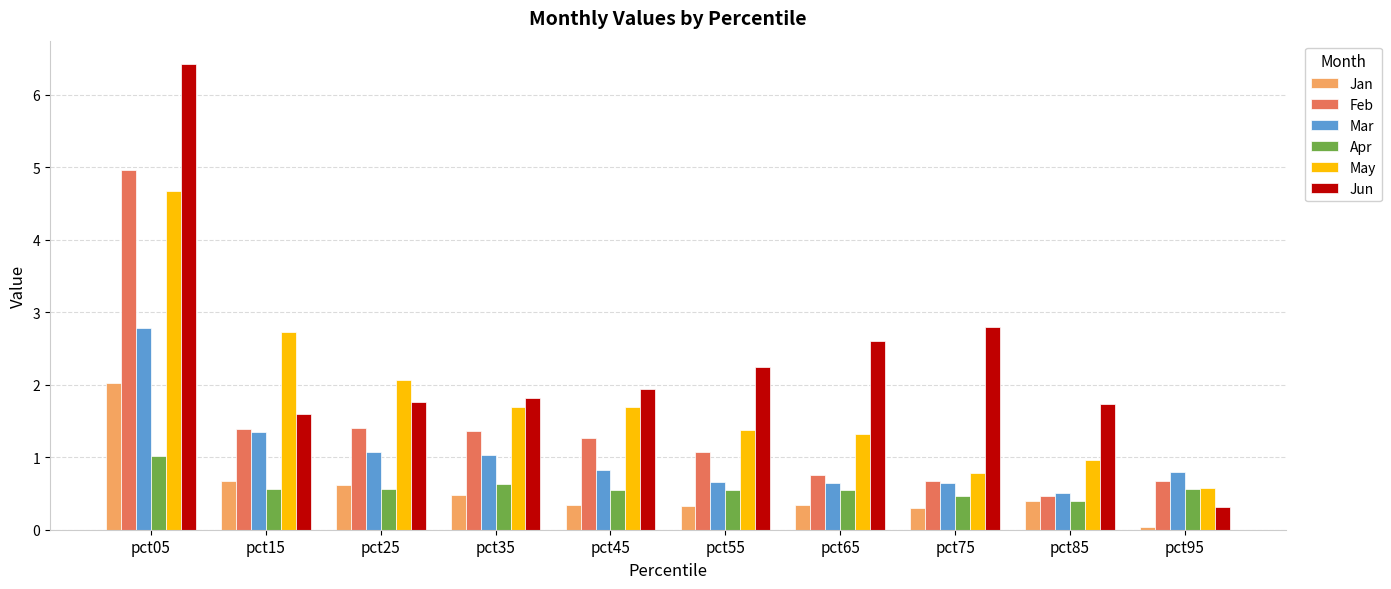

Between pct15 and pct75, which series saw the biggest shift?

May